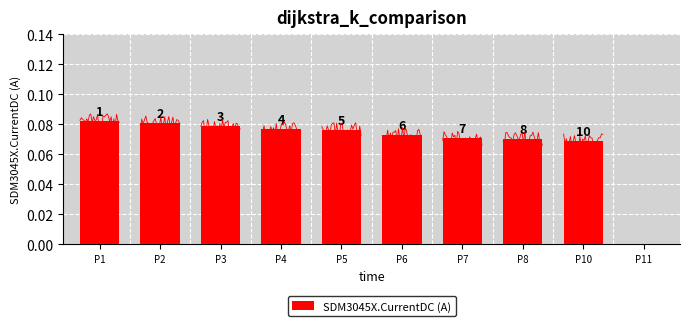

True or false: the data shows 0.1 at P11.

False